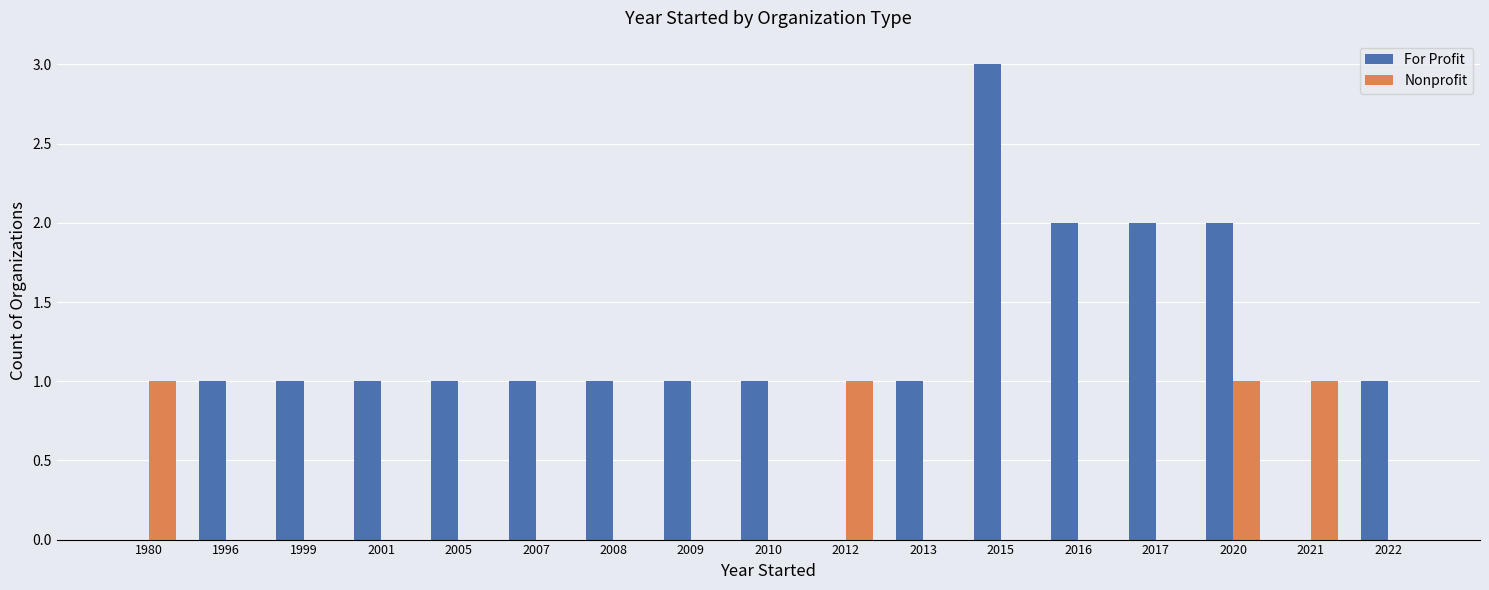

True or false: Nonprofit has a value of 0 at 2009.

True